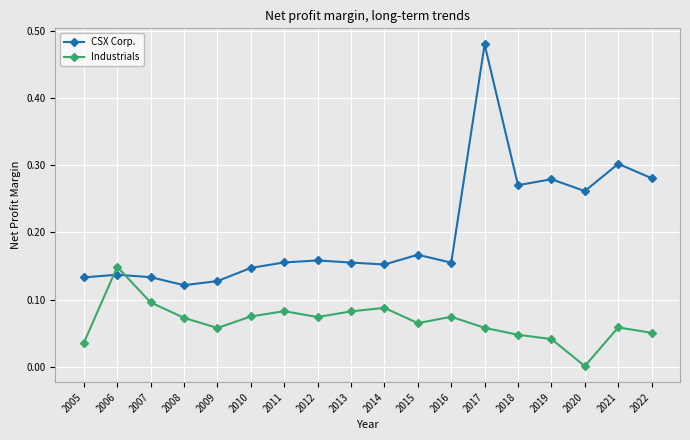

Rank the series by their maximum value, from highest to lowest.

CSX Corp., Industrials